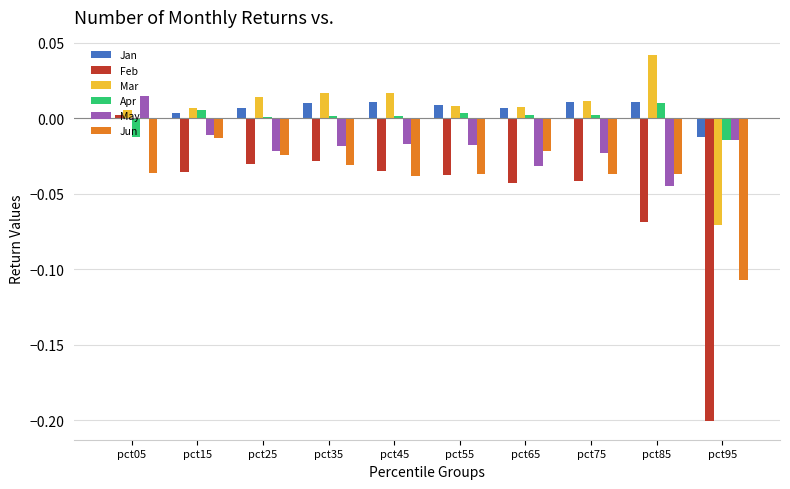

How many values in May are above zero?

1